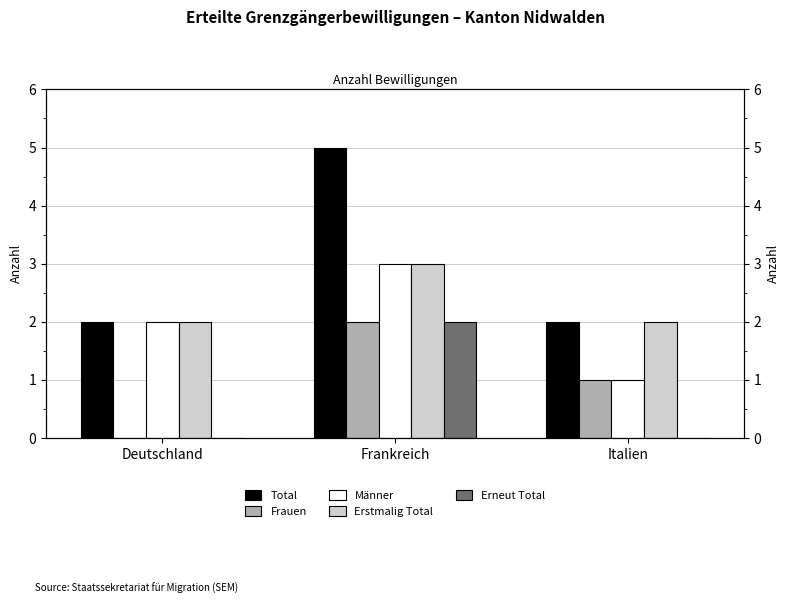

Rank the series at Deutschland from lowest to highest value.

Frauen, Erneut Total, Total, Männer, Erstmalig Total